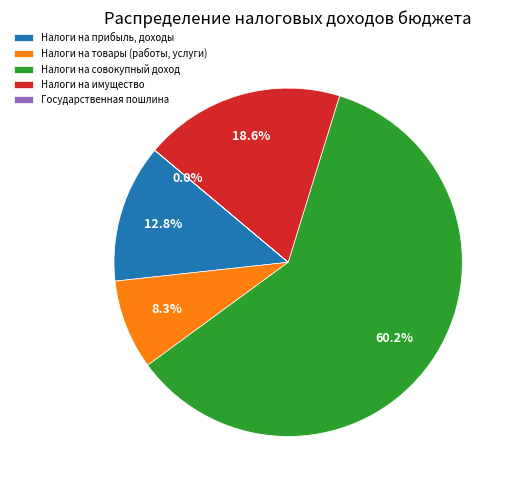

How much of the chart is everything except Налоги на прибыль, доходы?

87.2%